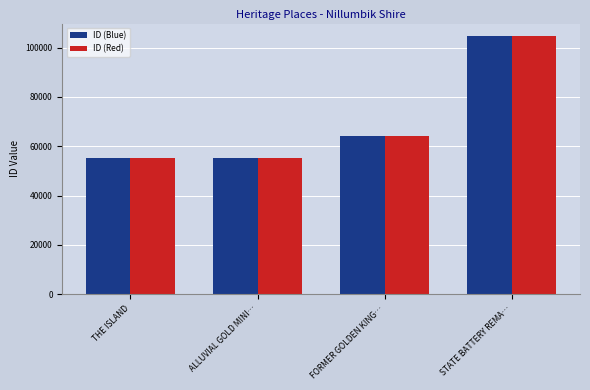

Which category has the highest value in the ID (Blue) series?

STATE BATTERY REMA…